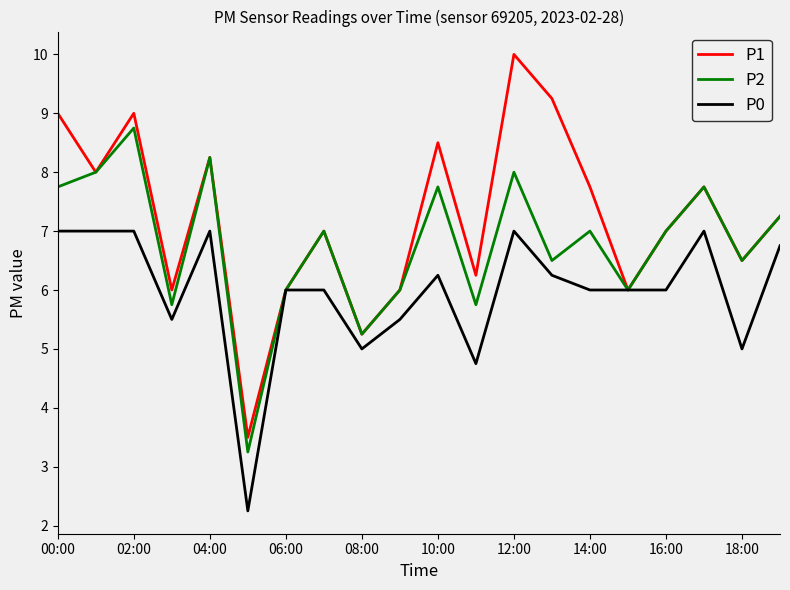

What is the maximum value shown in the chart?

10.0